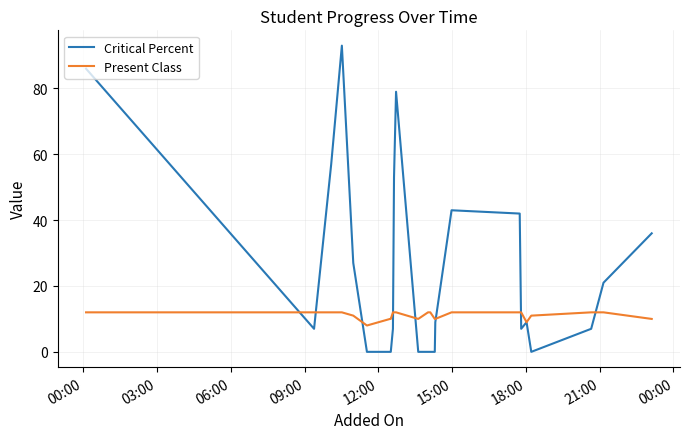

Rank the series by their average value, from highest to lowest.

Critical Percent, Present Class